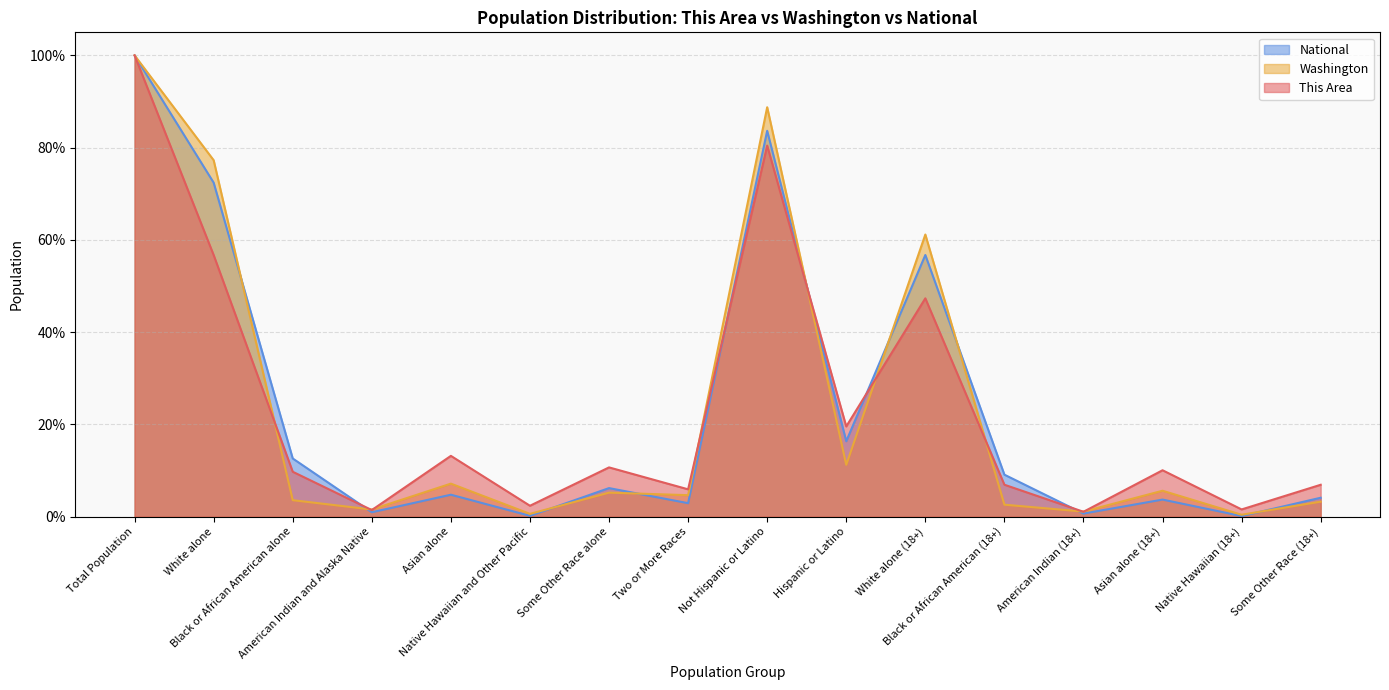

How many times do National and Washington cross each other?

9